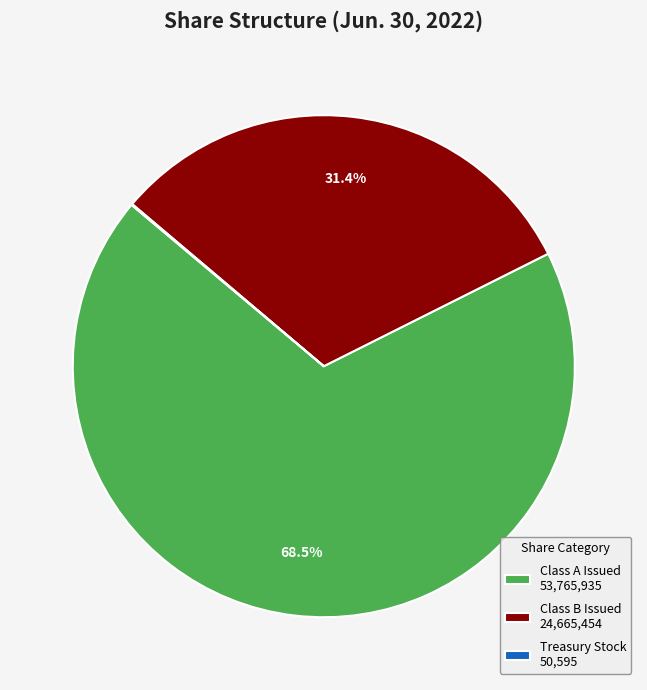

Which has a higher value, Class B Issued or Class A Issued?

Class A Issued